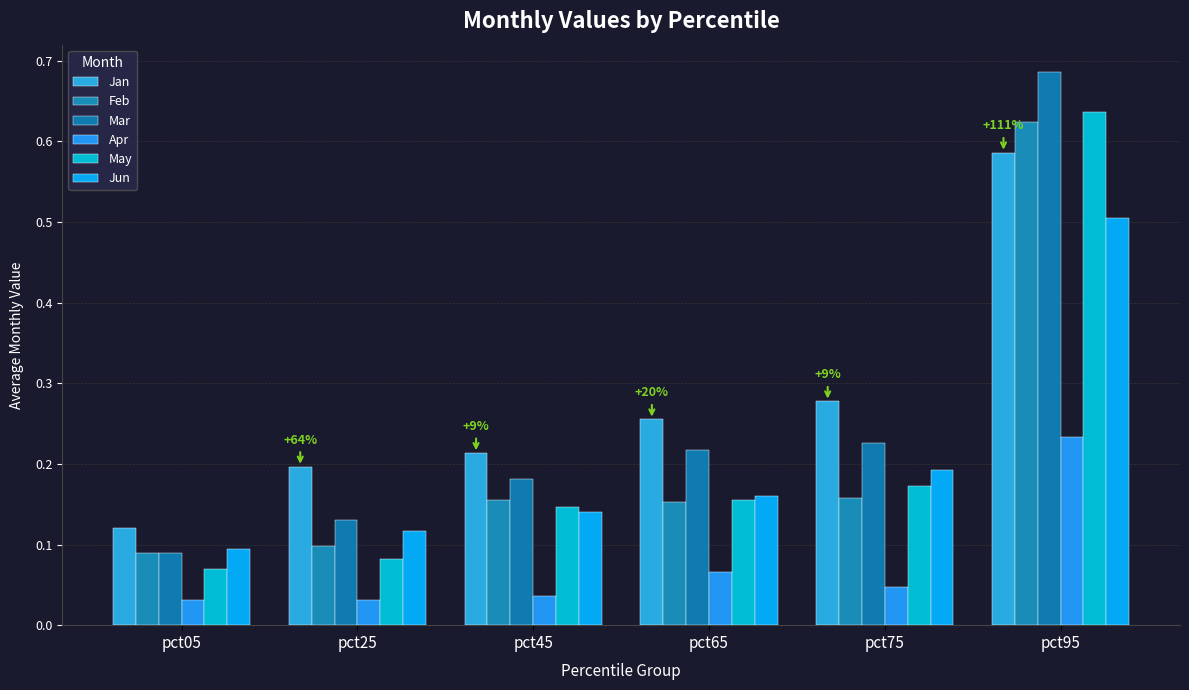

Reading left to right, extract all data points from this chart.

Jan: 0.1	0.2	0.2	0.3	0.3	0.6
Feb: 0.1	0.1	0.2	0.2	0.2	0.6
Mar: 0.1	0.1	0.2	0.2	0.2	0.7
Apr: 0.0	0.0	0.0	0.1	0.0	0.2
May: 0.1	0.1	0.1	0.2	0.2	0.6
Jun: 0.1	0.1	0.1	0.2	0.2	0.5